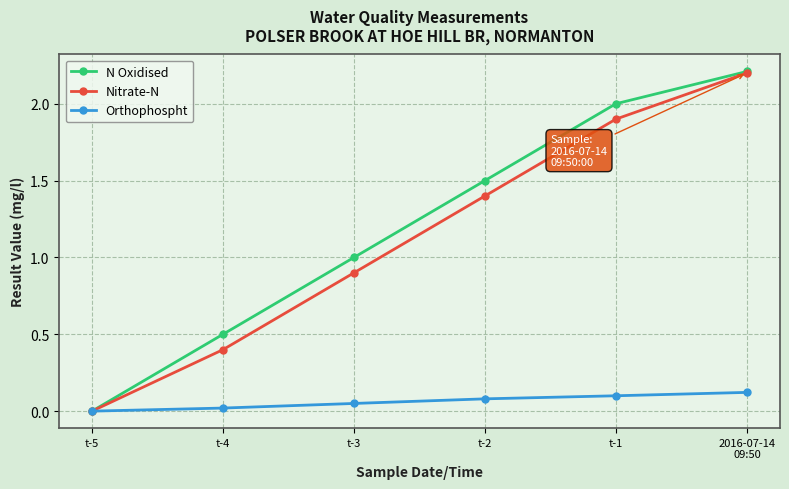

What is the average value of the N Oxidised series?

1.2